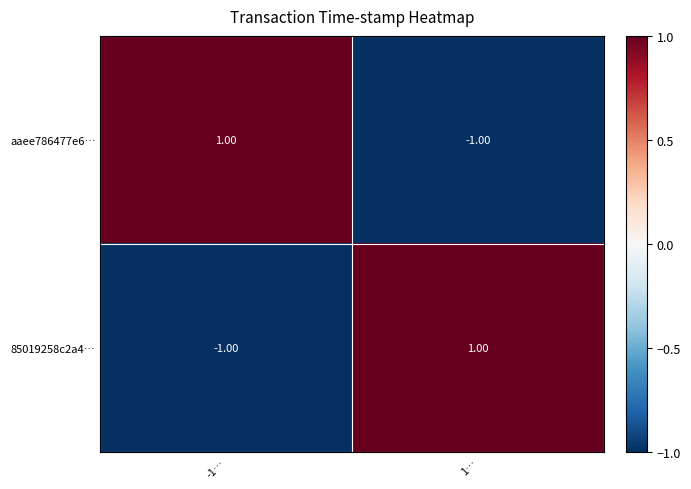

Rank the categories by aaee786477e6… value from lowest to highest.

1…, -1…